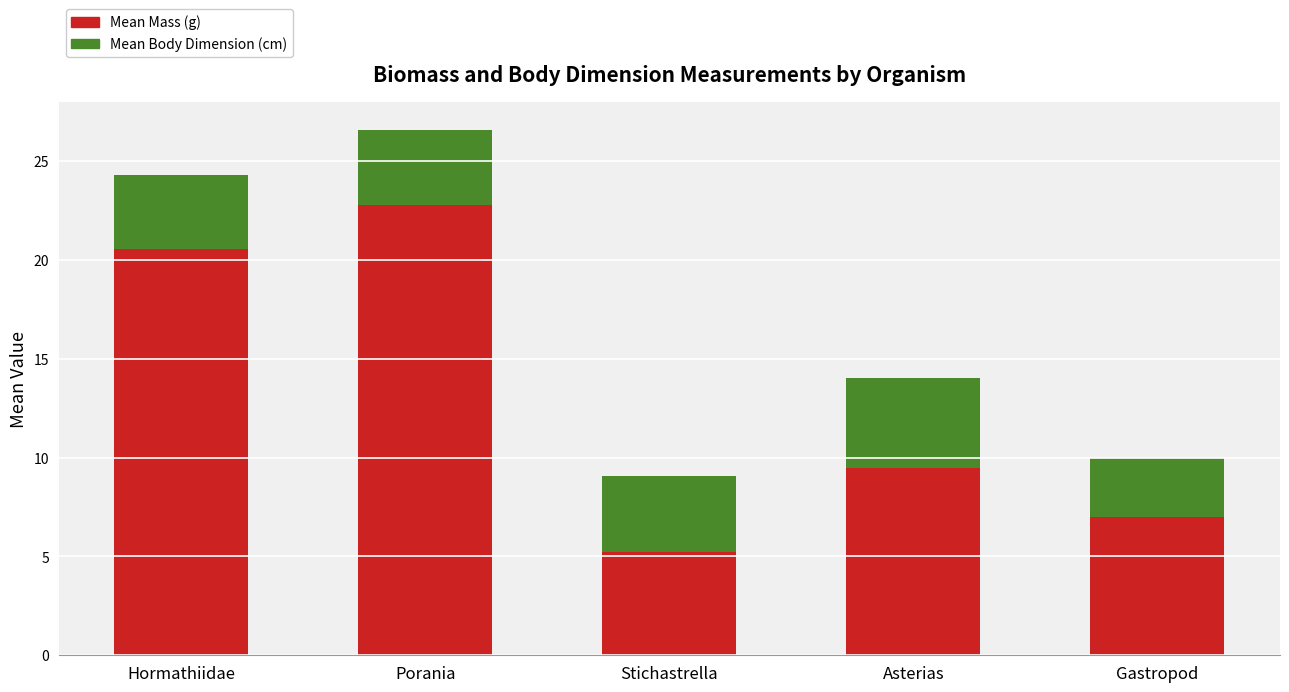

Is it true that Mean Mass (g) equals 20.6 at Hormathiidae?

True